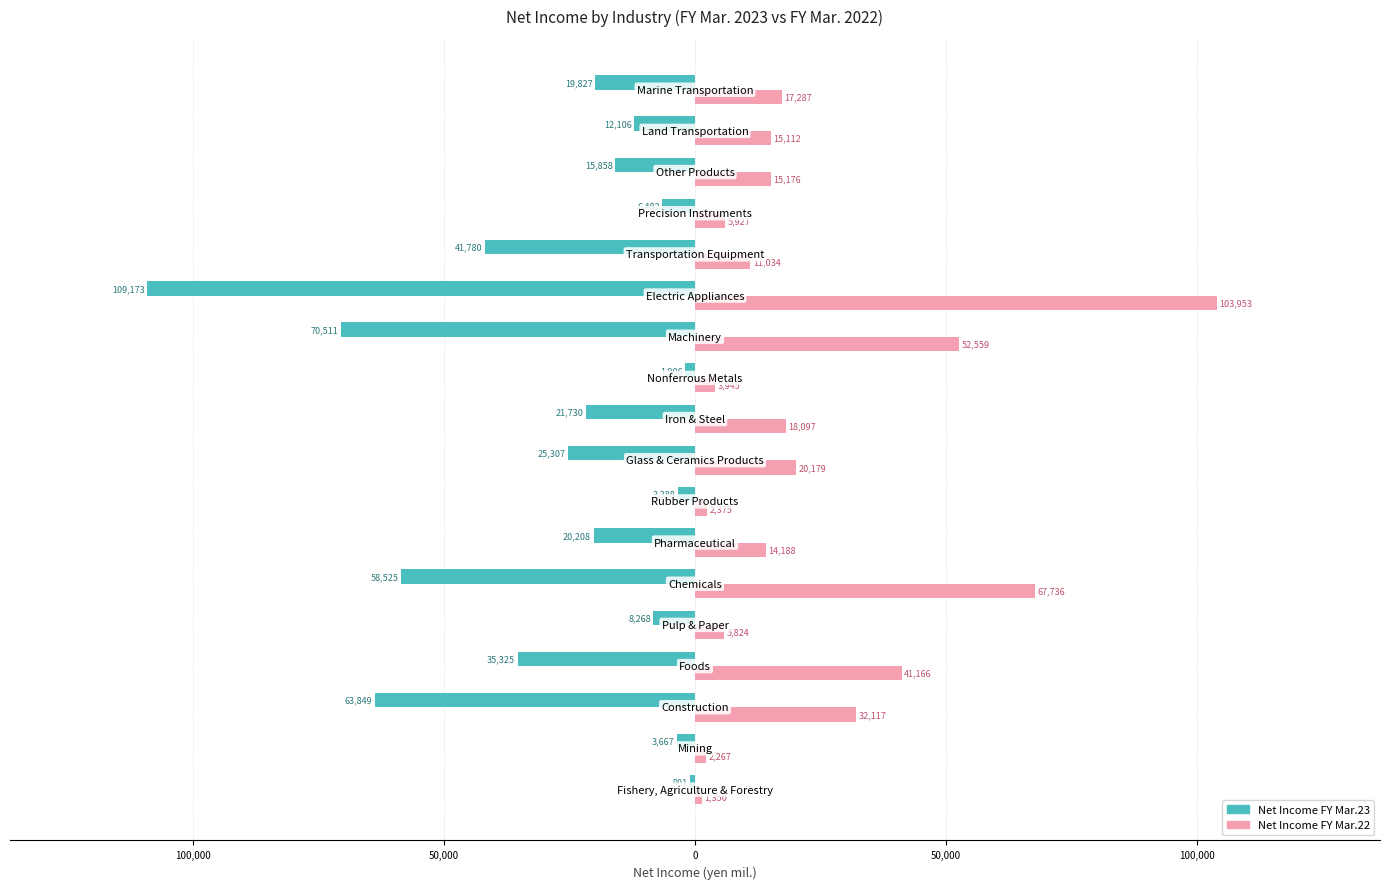

What are all the series names shown in the legend?

Net Income FY Mar.23, Net Income FY Mar.22